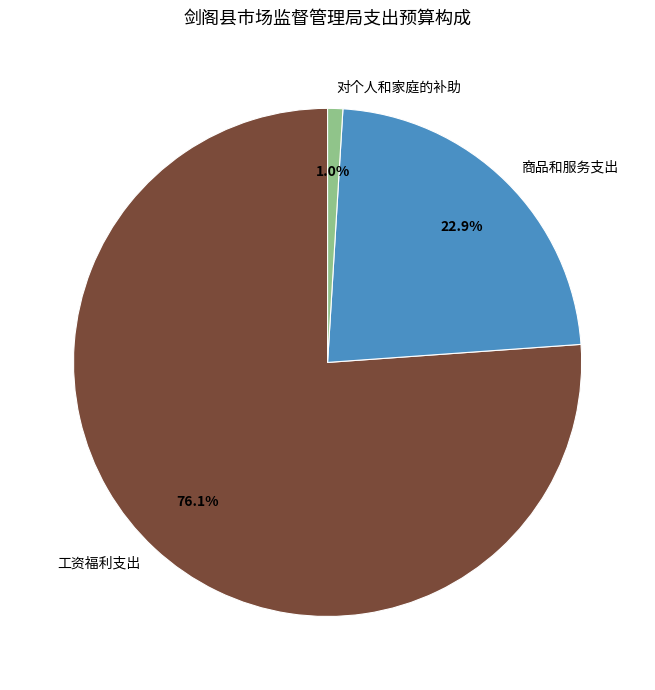

Is it true that 商品和服务支出 is 9% of the pie?

False